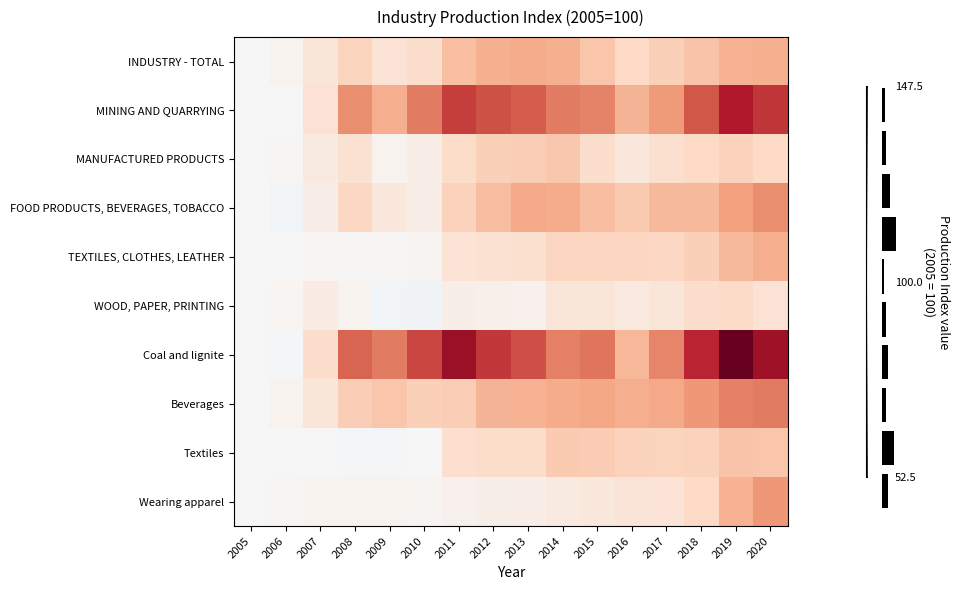

At how many categories does at least one series exceed 108?

14